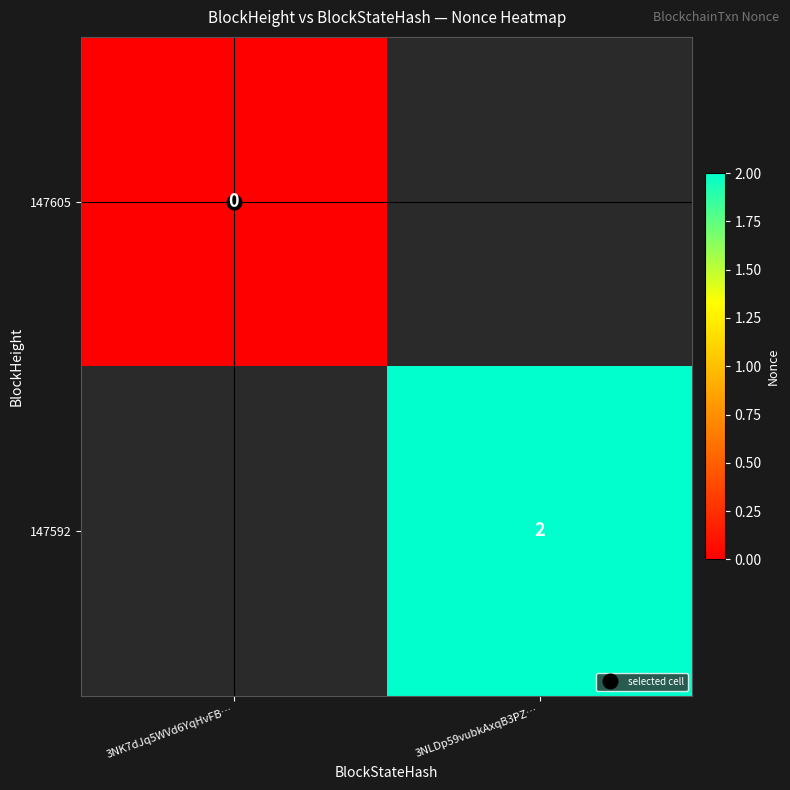

Is it true that 147605 equals 0 at 3NK7dJq5WVd6YqHvFB…?

True